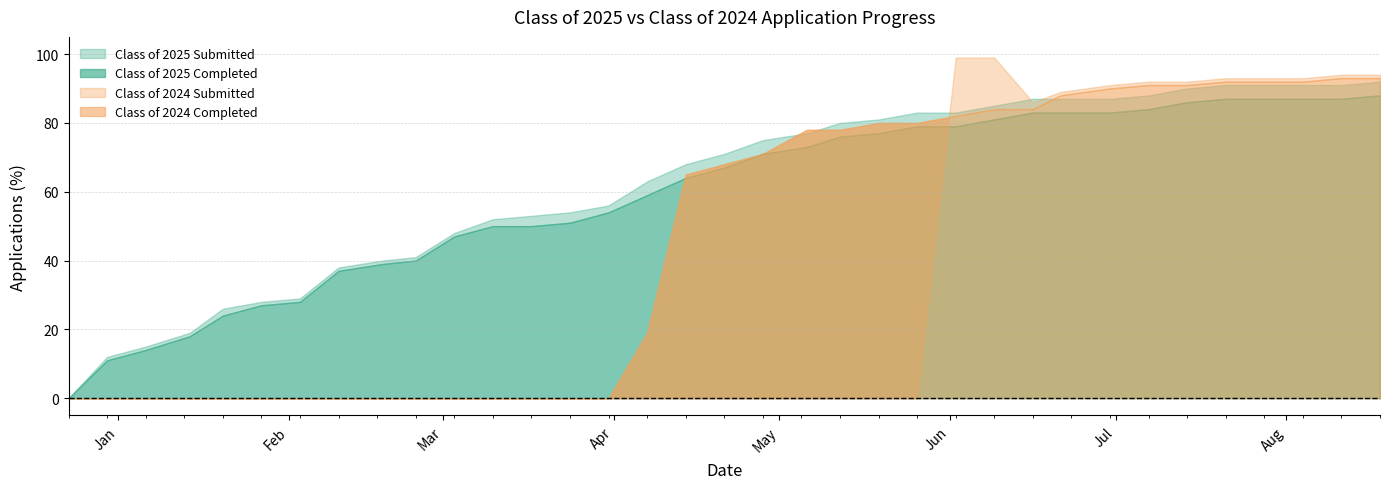

True or false: Class of 2025 Completed and Class of 2025 Submitted cross at least once.

False